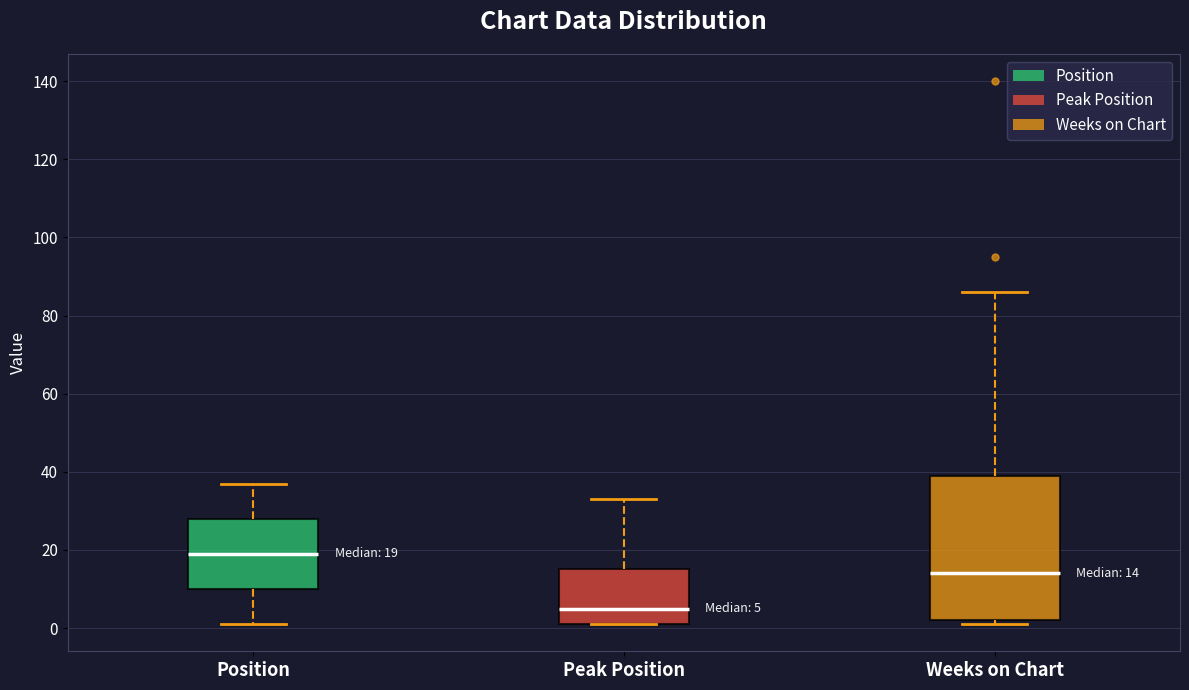

Which box is the tallest, from its lower edge to its upper edge?

Weeks on Chart